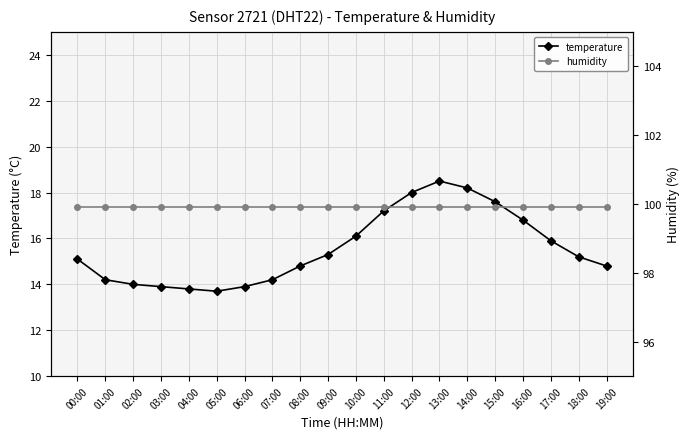

Reading right to left, transcribe all the data shown in this chart.

temperature: 19:00=14.8	18:00=15.2	17:00=15.9	16:00=16.8	15:00=17.6	14:00=18.2	13:00=18.5	12:00=18.0	11:00=17.2	10:00=16.1	09:00=15.3	08:00=14.8	07:00=14.2	06:00=13.9	05:00=13.7	04:00=13.8	03:00=13.9	02:00=14.0	01:00=14.2	00:00=15.1
humidity: 19:00=99.9	18:00=99.9	17:00=99.9	16:00=99.9	15:00=99.9	14:00=99.9	13:00=99.9	12:00=99.9	11:00=99.9	10:00=99.9	09:00=99.9	08:00=99.9	07:00=99.9	06:00=99.9	05:00=99.9	04:00=99.9	03:00=99.9	02:00=99.9	01:00=99.9	00:00=99.9